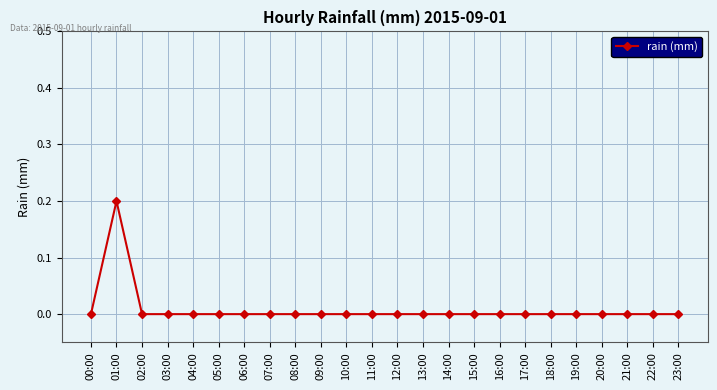

How many series are shown in this chart?

1